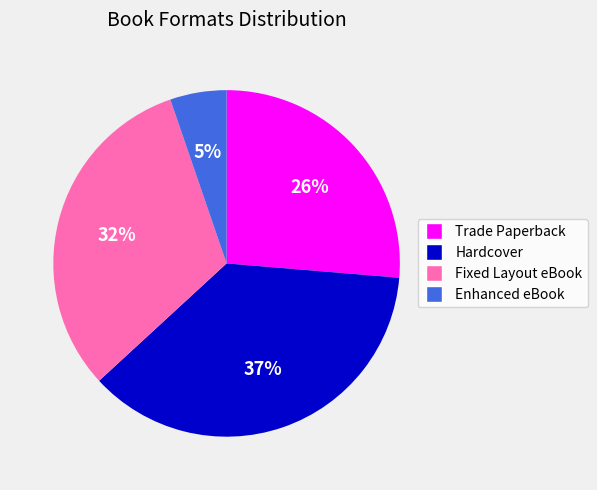

To the nearest percent, what is the combined percentage of Enhanced eBook and Hardcover?

42%